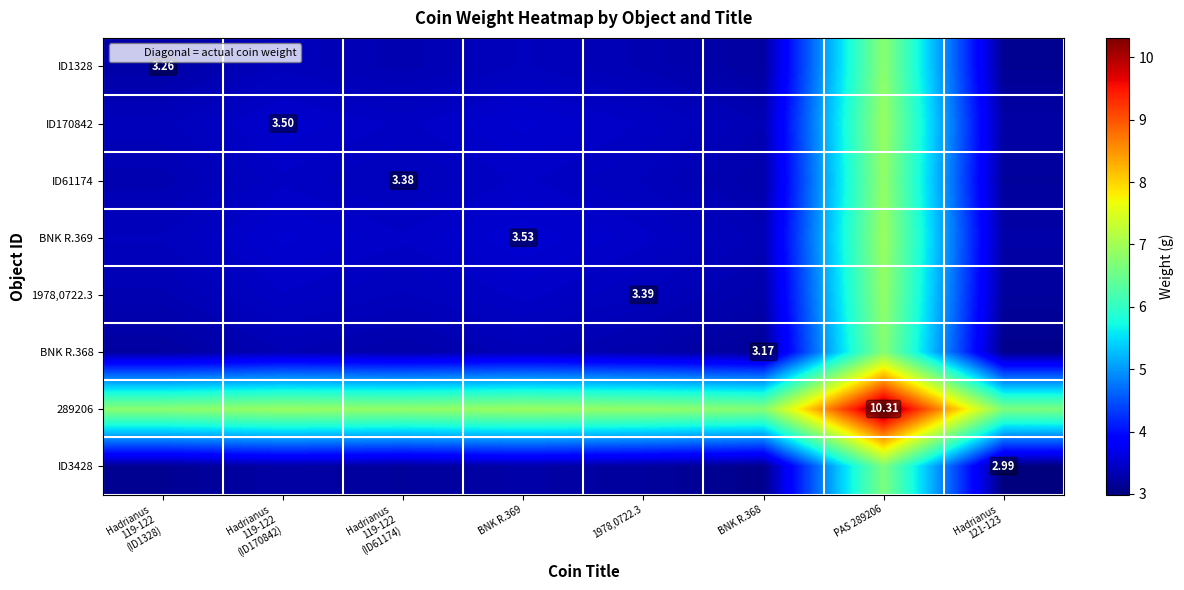

How many data points in ID3428 are less than 3?

1